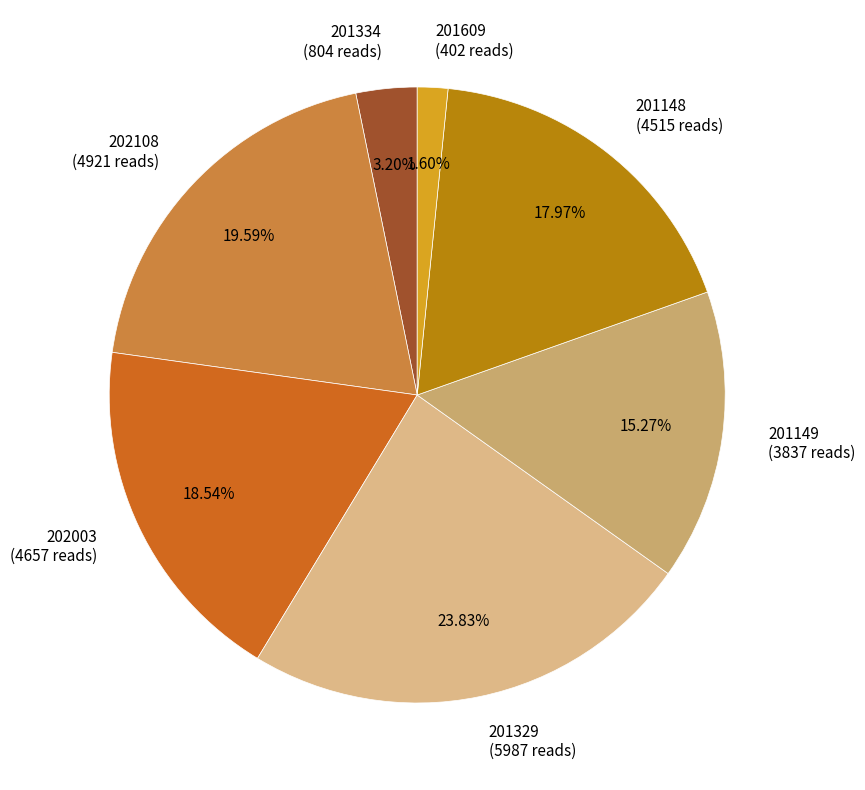

Which has a higher value, 202108 (4921 reads) or 202003 (4657 reads)?

202108 (4921 reads)